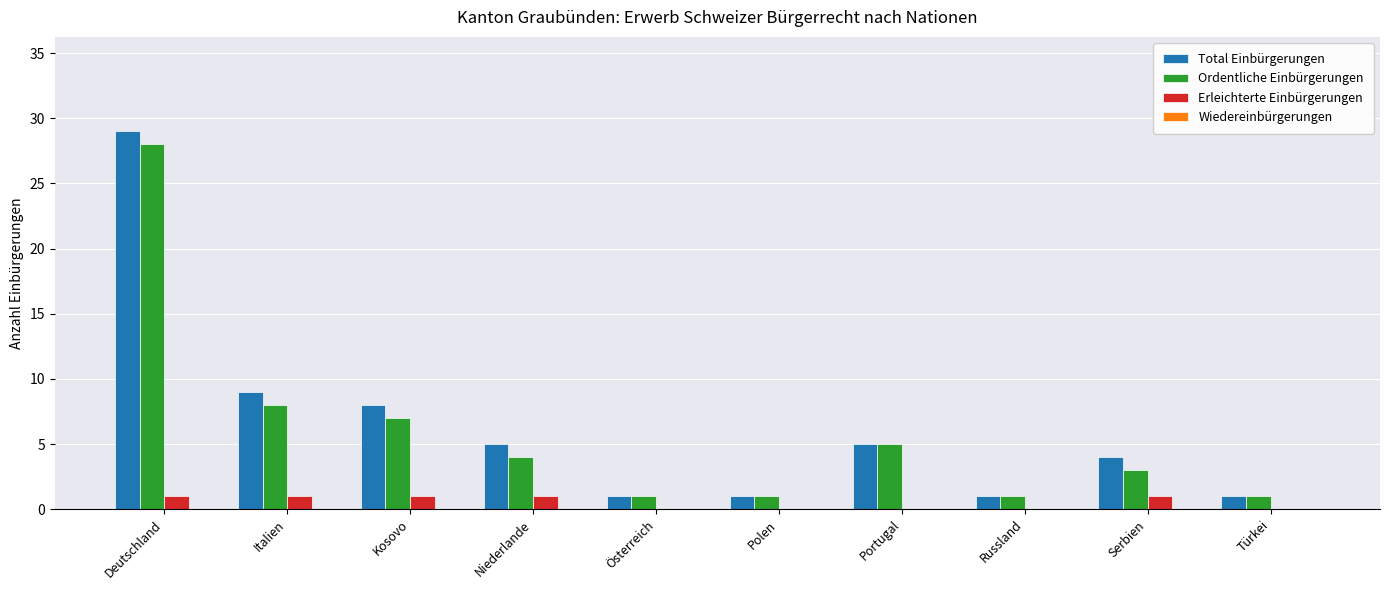

True or false: Erleichterte Einbürgerungen has a value of 0 at Polen.

True